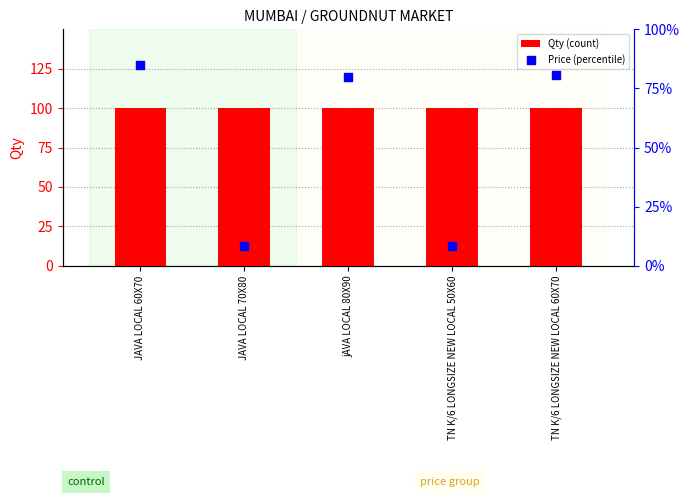

At how many categories does at least one series exceed 80?

5